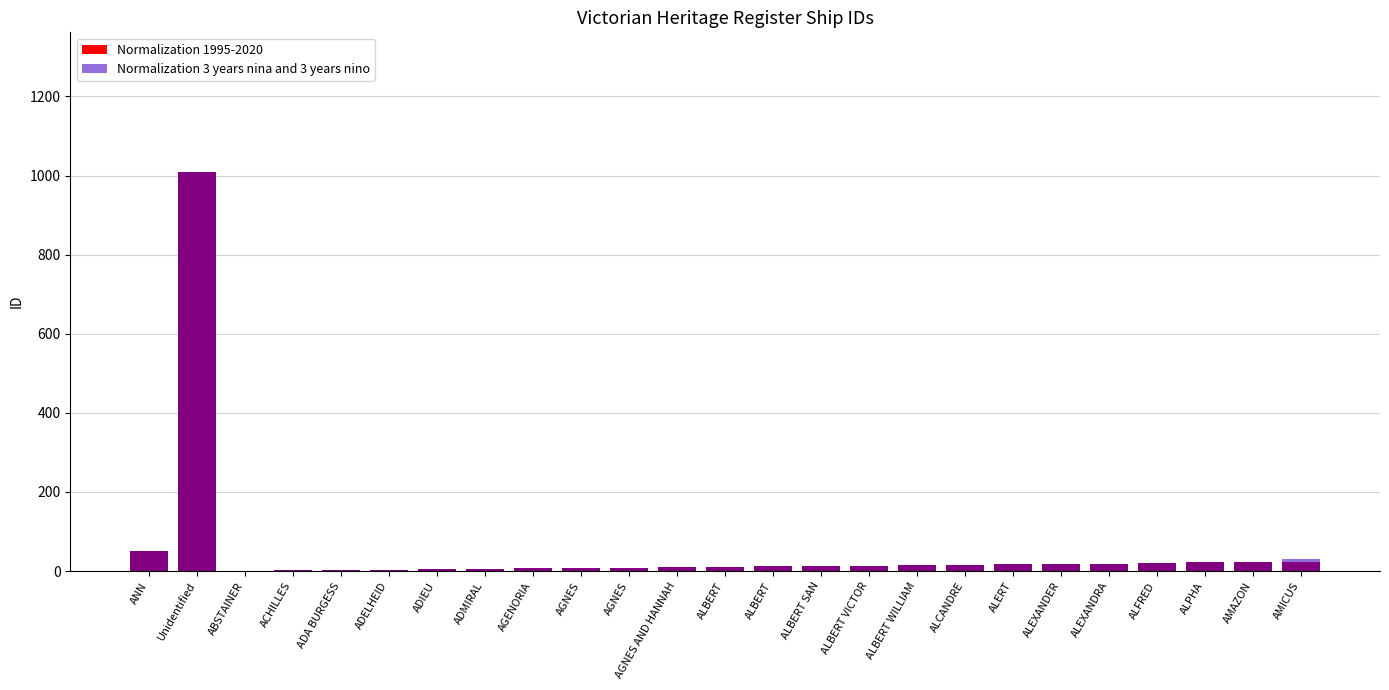

What is the greatest value displayed?

1009